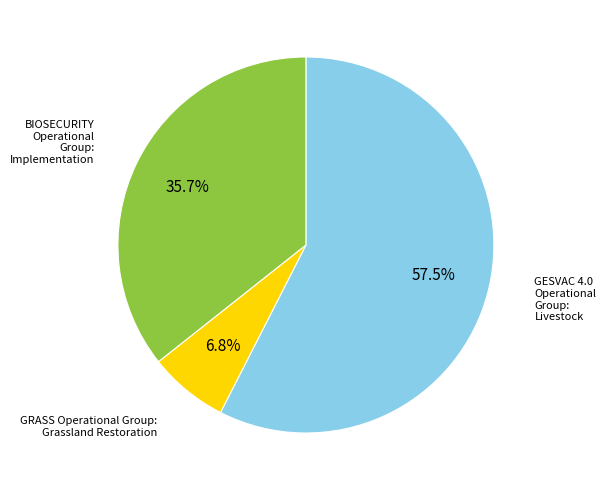

Is there any slice that represents more than half of the pie?

Yes